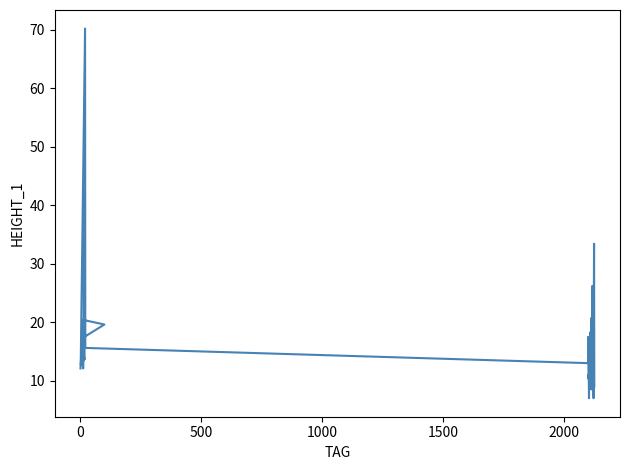

Reading left to right, what are all the values shown in this chart?

12.1	17.3	19.6	20.4	12.1	16.1	16.7	42.7	20.4	13.7	13.8	12.7	70.2	15.6	13.0	17.5	10.3	11.1	7.0	10.9	11.5	13.0	13.0	18.3	11.0	12.5	20.7	8.5	12.2	12.5	10.4	26.2	12.2	23.0	13.5	8.9	7.0	23.0	33.4	9.0